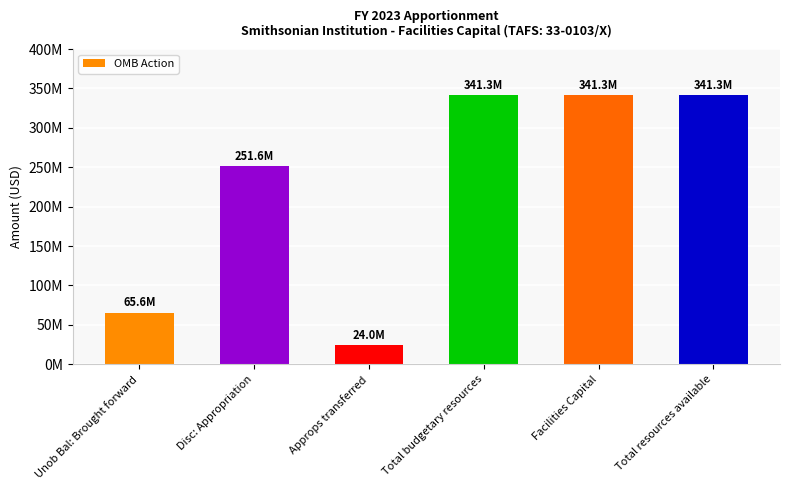

What is the label of the 4th bar from the left?

Total budgetary resources